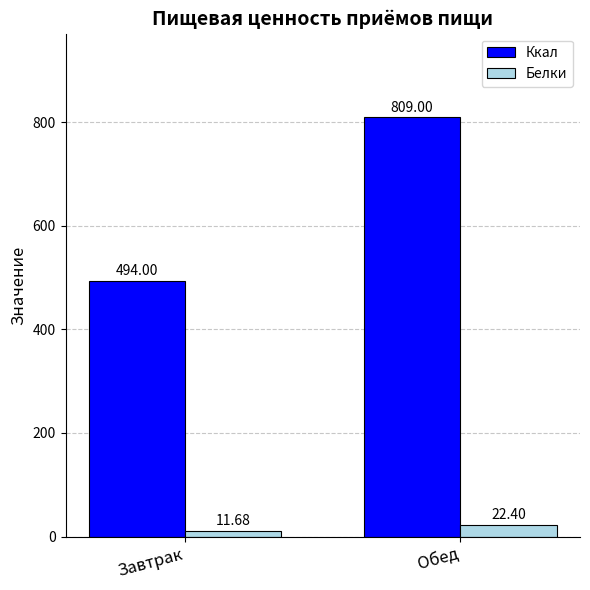

At Завтрак, list the series in order from largest to smallest.

Ккал, Белки